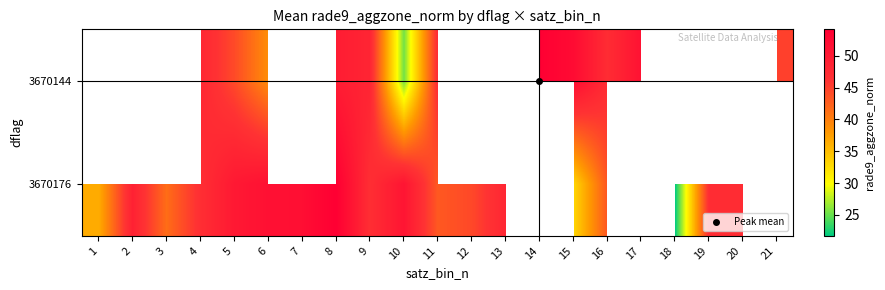

The 3670176 series shows 29.6 at 8. True or false?

False